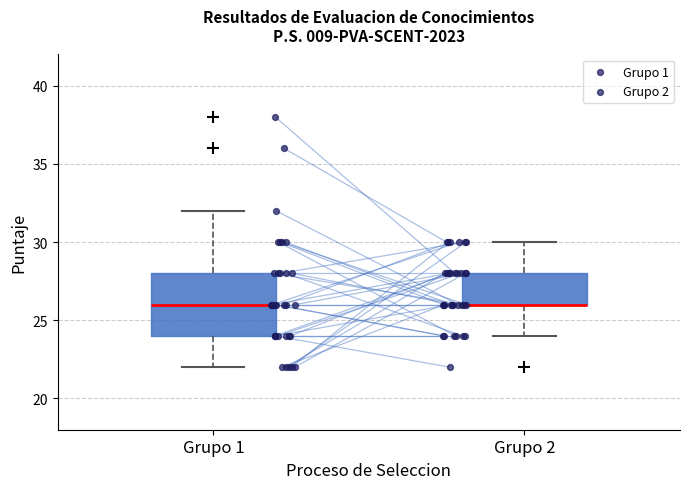

Where is the upper edge of the box for Grupo 1 on the y-axis? The values are not printed on the chart, so give them approximately, as read against the axis.

28